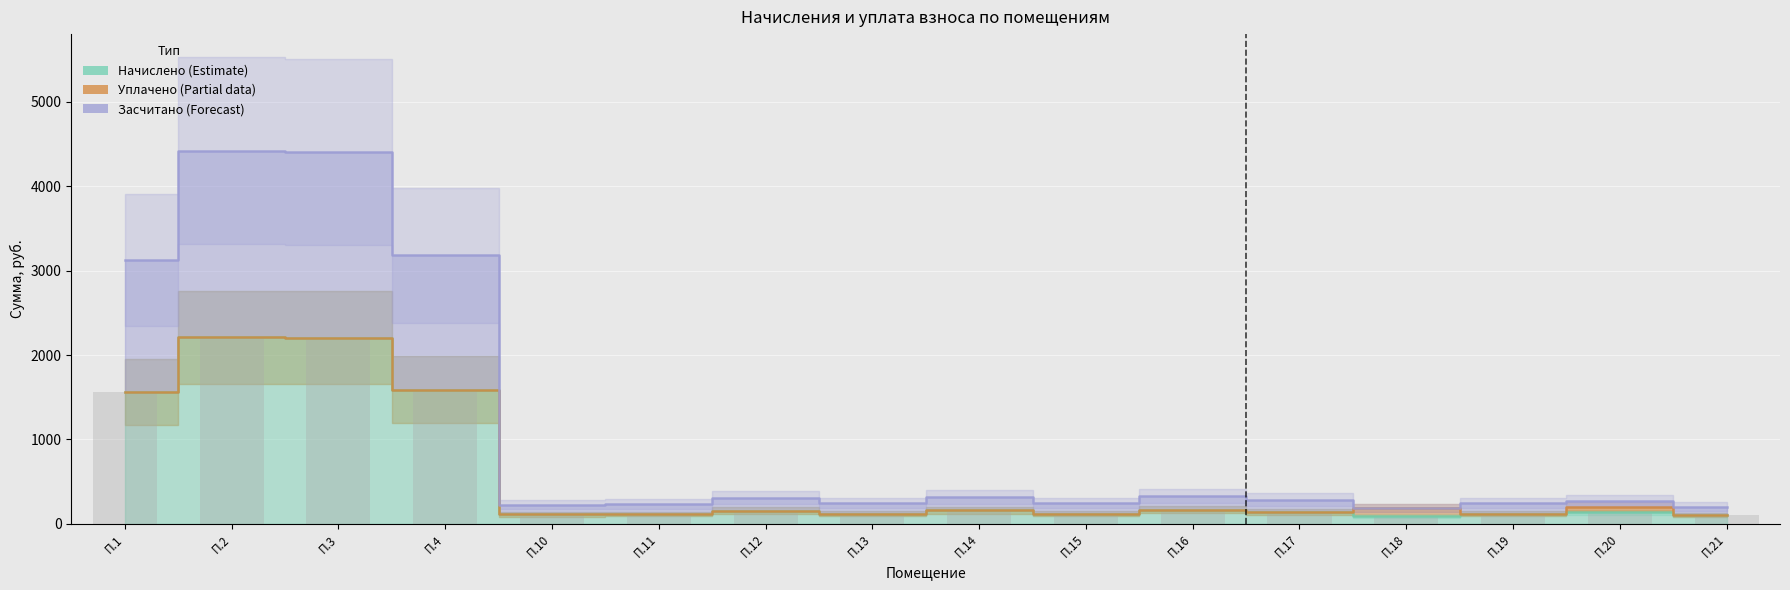

Where does the начислено series first go above 143?

П.1